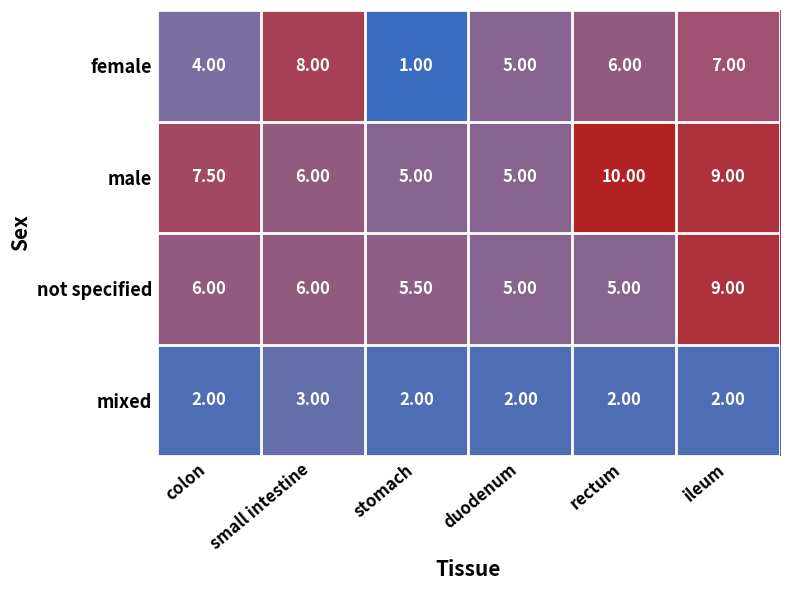

Rank the series by their average value, from highest to lowest.

male, not specified, female, mixed